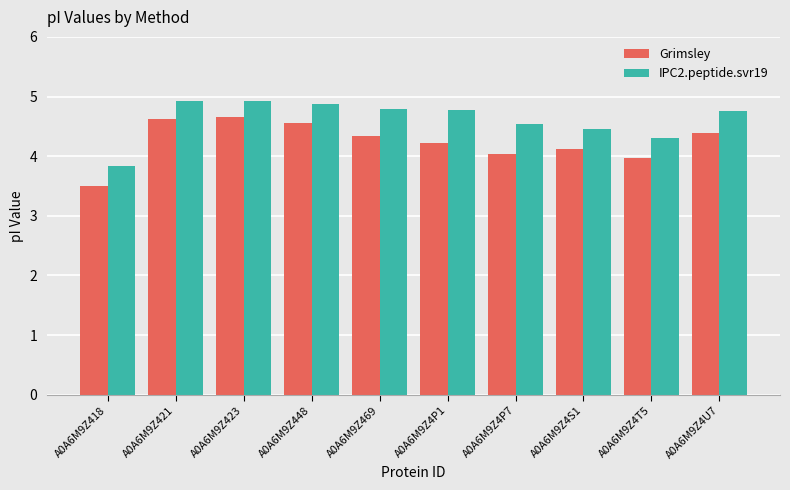

What is the sum of all IPC2.peptide.svr19 values?

46.2